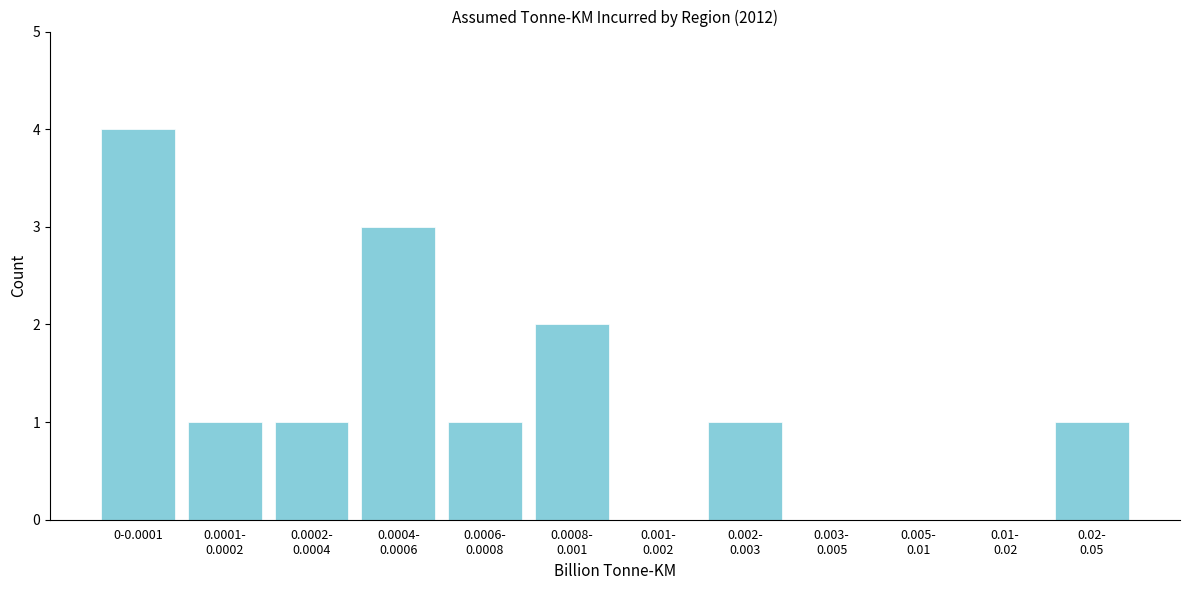

What is the maximum value shown in the chart?

4